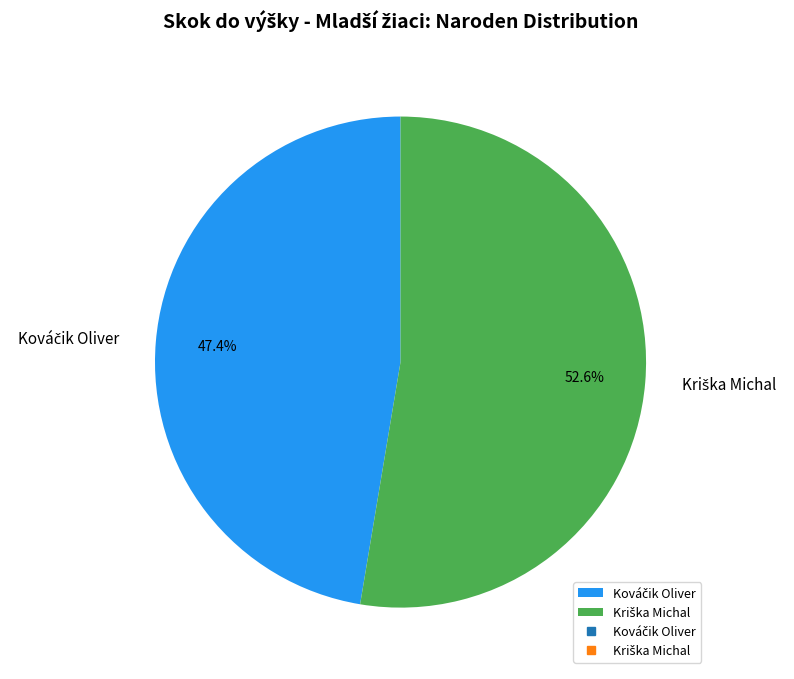

Is there any slice that represents more than half of the pie?

Yes